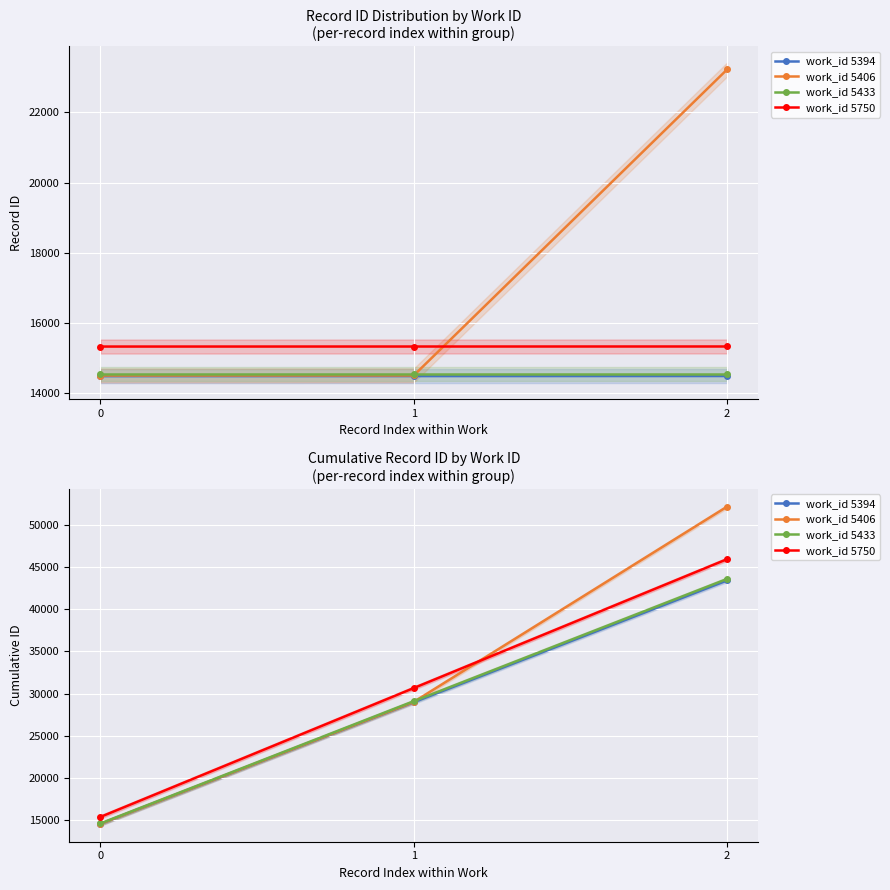

How many data points does each series have?

3